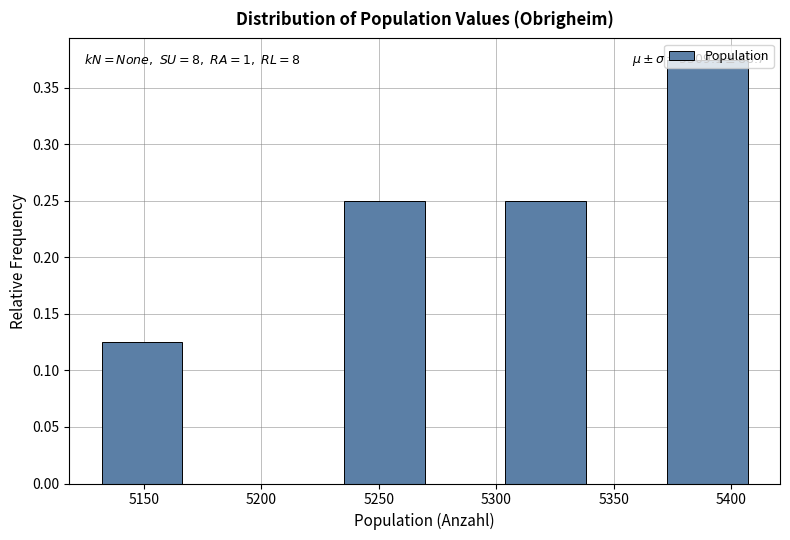

Over which range of the x-axis is the bar tallest?

5375 to 5405